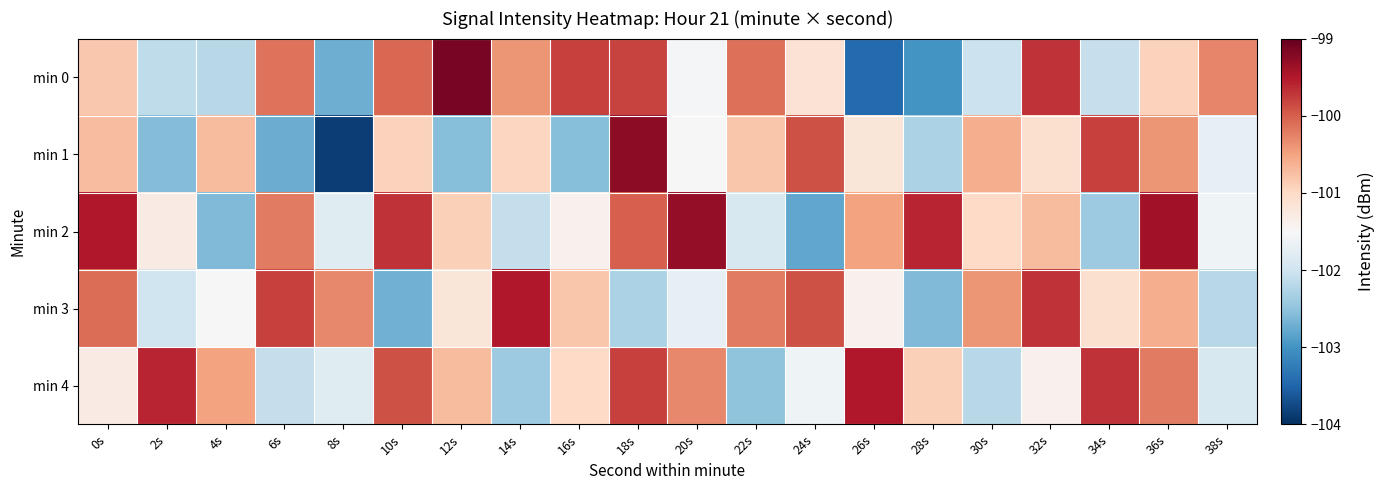

Reading right to left, list all the values displayed in this chart.

min 0: 38s=-100.3	36s=-100.9	34s=-102.1	32s=-99.7	30s=-102.0	28s=-103.0	26s=-103.4	24s=-101.1	22s=-100.1	20s=-101.5	18s=-99.8	16s=-99.8	14s=-100.4	12s=-99.1	10s=-100.1	8s=-102.7	6s=-100.1	4s=-102.2	2s=-102.1	0s=-100.8
min 1: 38s=-101.7	36s=-100.4	34s=-99.8	32s=-101.1	30s=-100.6	28s=-102.3	26s=-101.2	24s=-99.9	22s=-100.8	20s=-101.5	18s=-99.3	16s=-102.6	14s=-101.0	12s=-102.6	10s=-100.9	8s=-103.9	6s=-102.7	4s=-100.7	2s=-102.6	0s=-100.7
min 2: 38s=-101.6	36s=-99.4	34s=-102.4	32s=-100.7	30s=-101.0	28s=-99.6	26s=-100.5	24s=-102.8	22s=-101.9	20s=-99.3	18s=-100.0	16s=-101.4	14s=-102.1	12s=-100.9	10s=-99.7	8s=-101.8	6s=-100.2	4s=-102.6	2s=-101.3	0s=-99.5
min 3: 38s=-102.2	36s=-100.6	34s=-101.1	32s=-99.7	30s=-100.4	28s=-102.6	26s=-101.4	24s=-99.9	22s=-100.2	20s=-101.7	18s=-102.3	16s=-100.8	14s=-99.5	12s=-101.2	10s=-102.7	8s=-100.3	6s=-99.8	4s=-101.5	2s=-102.0	0s=-100.1
min 4: 38s=-101.9	36s=-100.2	34s=-99.7	32s=-101.4	30s=-102.2	28s=-100.9	26s=-99.5	24s=-101.6	22s=-102.5	20s=-100.3	18s=-99.8	16s=-101.0	14s=-102.4	12s=-100.7	10s=-99.9	8s=-101.8	6s=-102.1	4s=-100.5	2s=-99.6	0s=-101.3